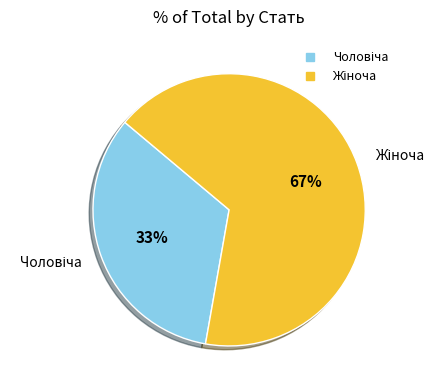

How many slices are in this pie chart?

2